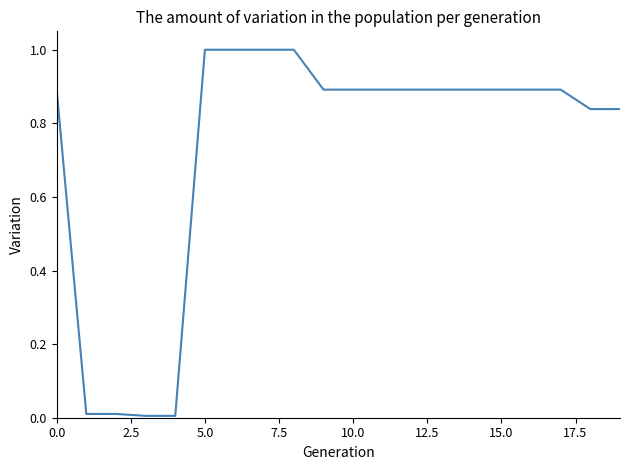

What is the greatest value displayed?

1.0